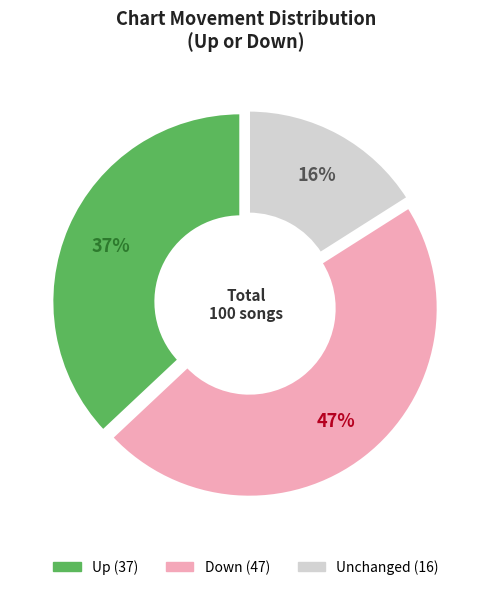

Is there a majority slice in this chart?

No